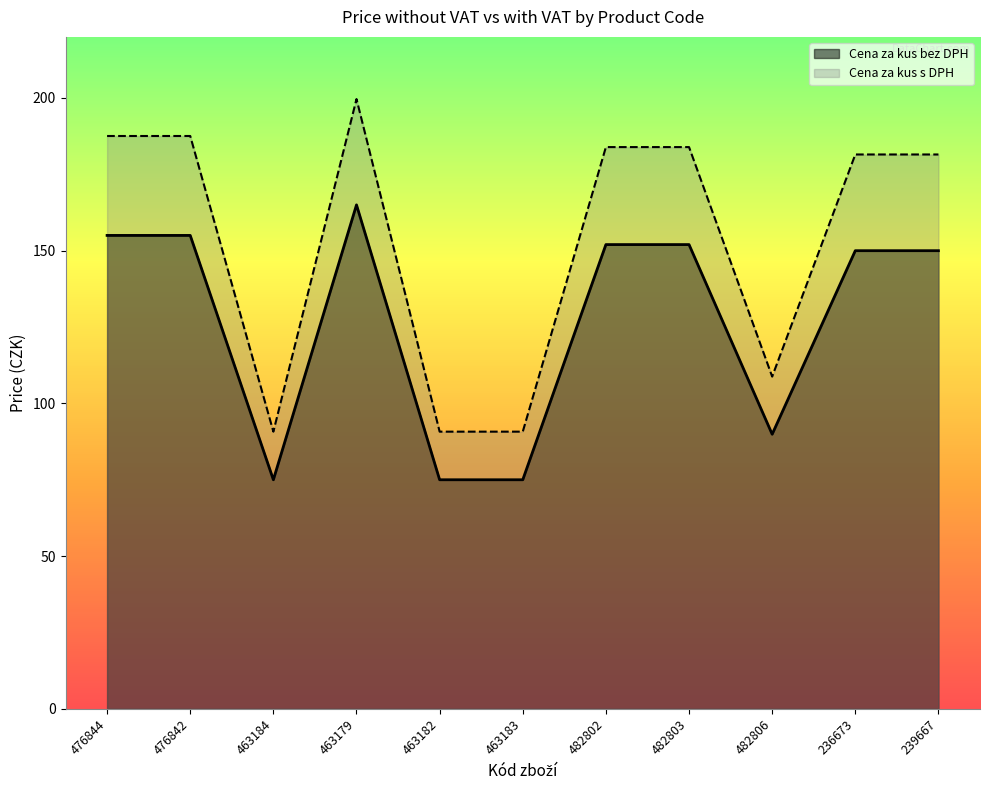

Is it true that Cena za kus s DPH equals 258.3 at 476842?

False